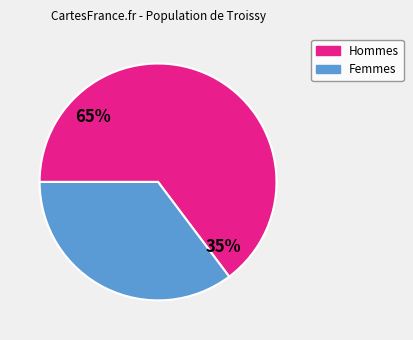

The pct75 slice represents 1% of the pie. True or false?

False